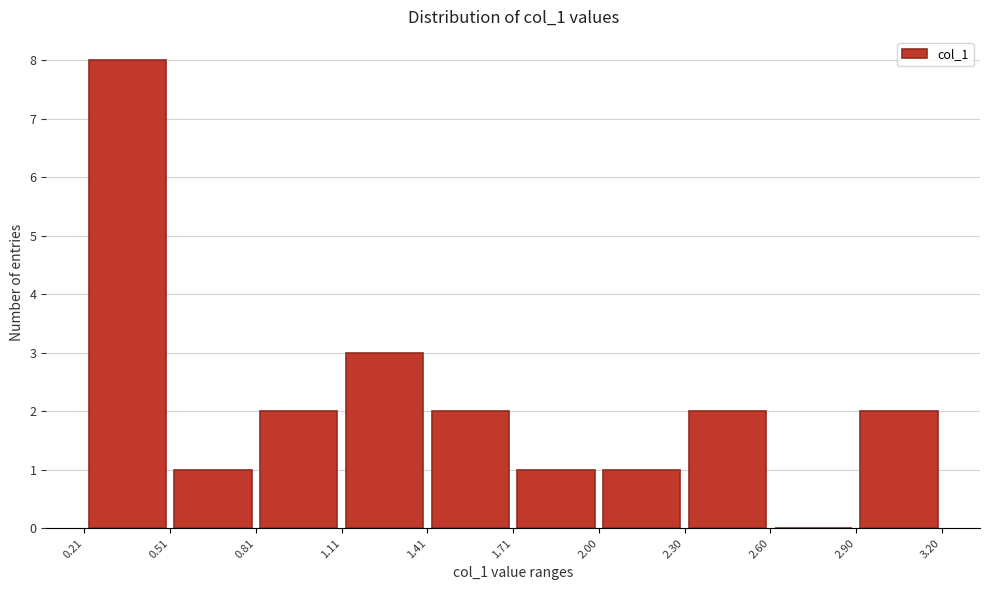

Reading left to right, list every bar in this chart as the range it spans on the x-axis followed by its height. The values are not printed on the chart, so give them approximately, as read against the axis.

0.21 to 0.51: 8
0.51 to 0.81: 1
0.81 to 1.11: 2
1.11 to 1.41: 3
1.41 to 1.71: 2
1.71 to 2.00: 1
2.00 to 2.30: 1
2.30 to 2.60: 2
2.60 to 2.90: 0
2.90 to 3.20: 2